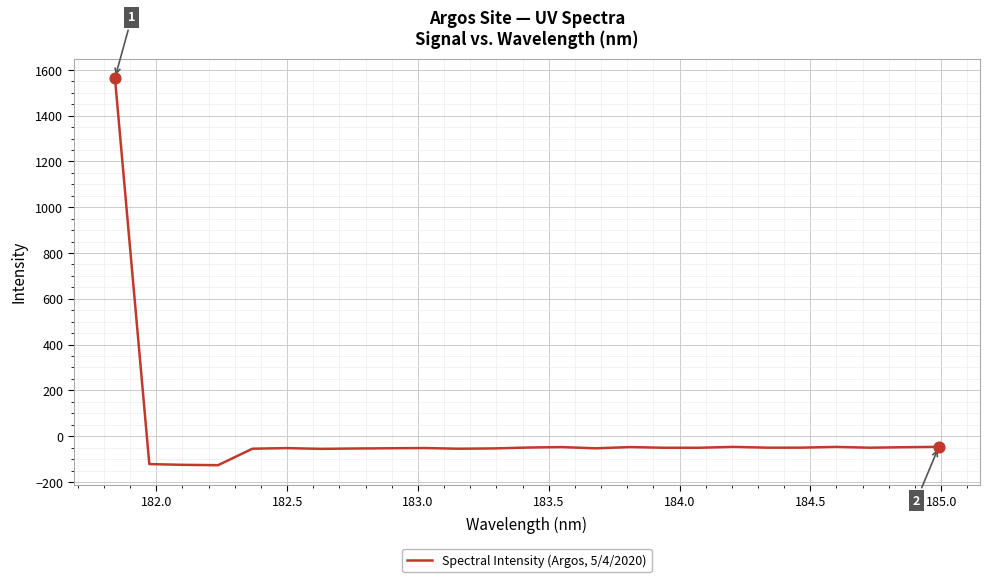

What is the difference between the maximum and minimum values?

1691.2